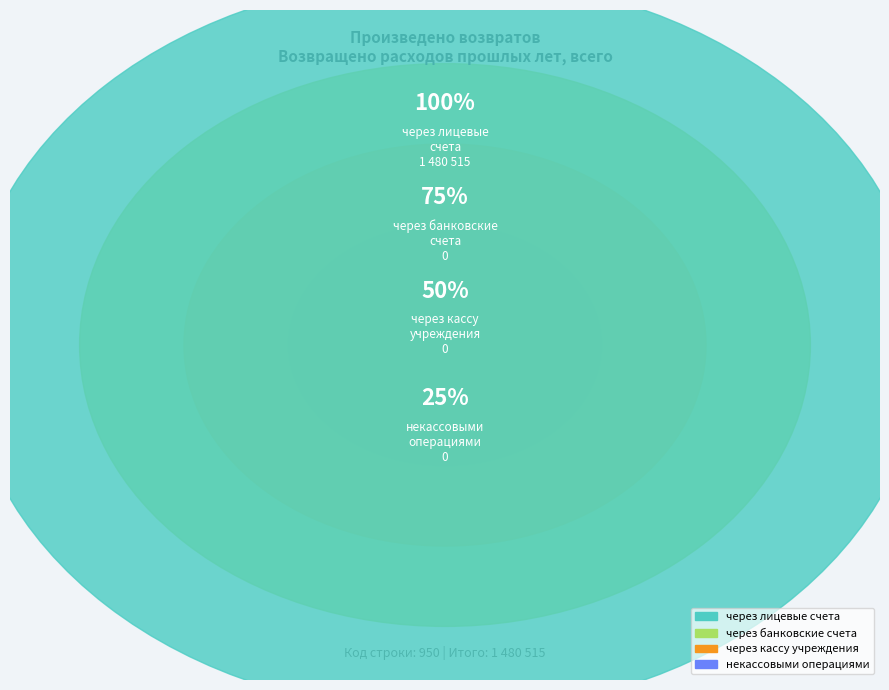

Is it true that некассовыми операциями is 1% of the pie?

False